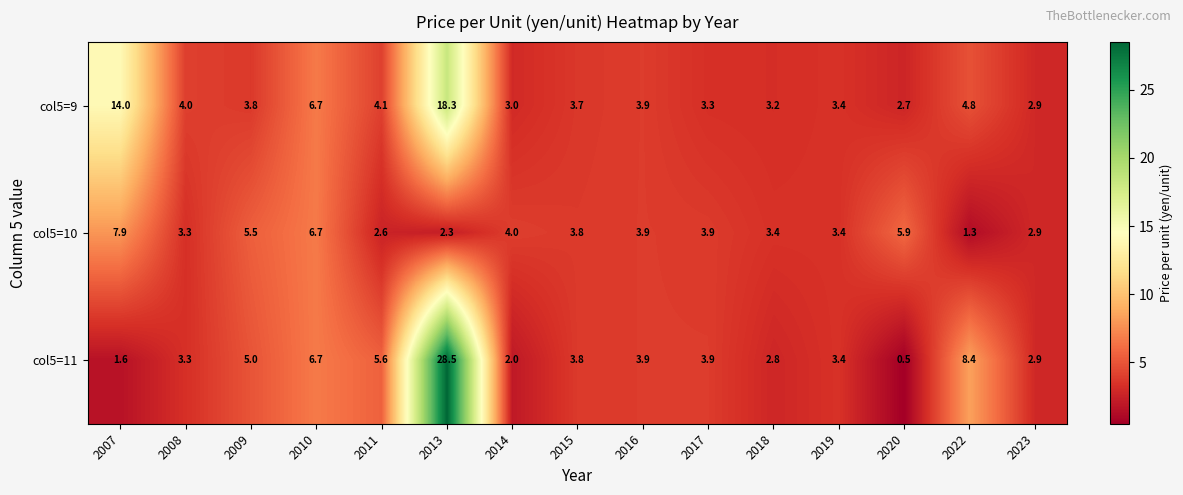

What is the minimum value shown in the chart?

0.5